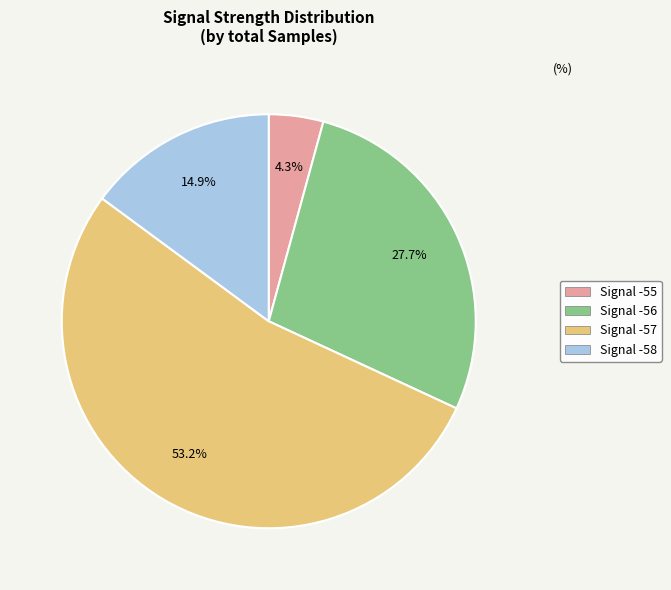

Is there any slice that represents more than half of the pie?

Yes